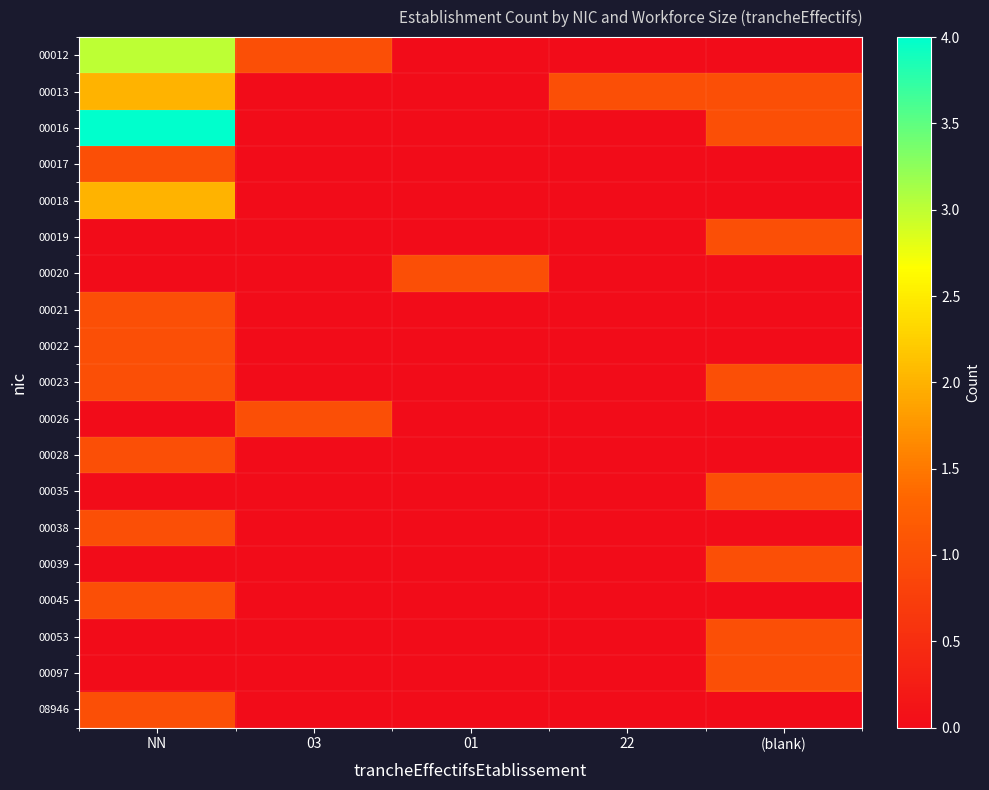

Between NN and 03, which is larger?

NN